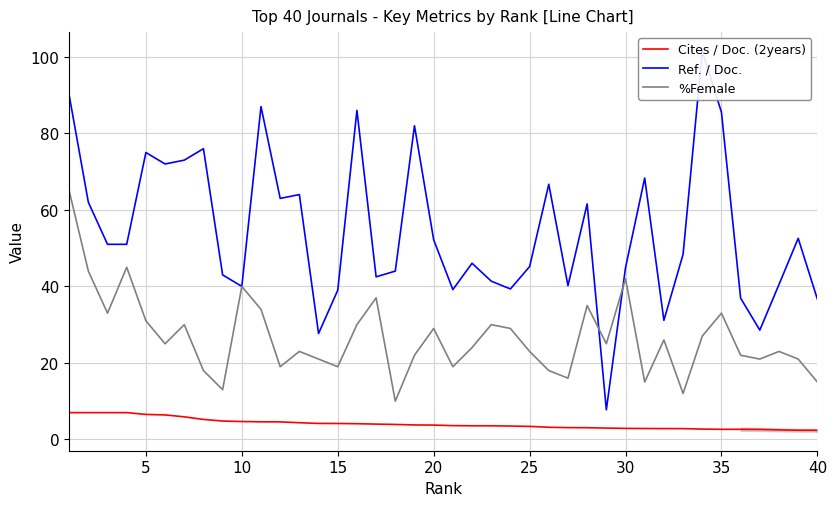

What is the lowest value of the %Female series?

10.0